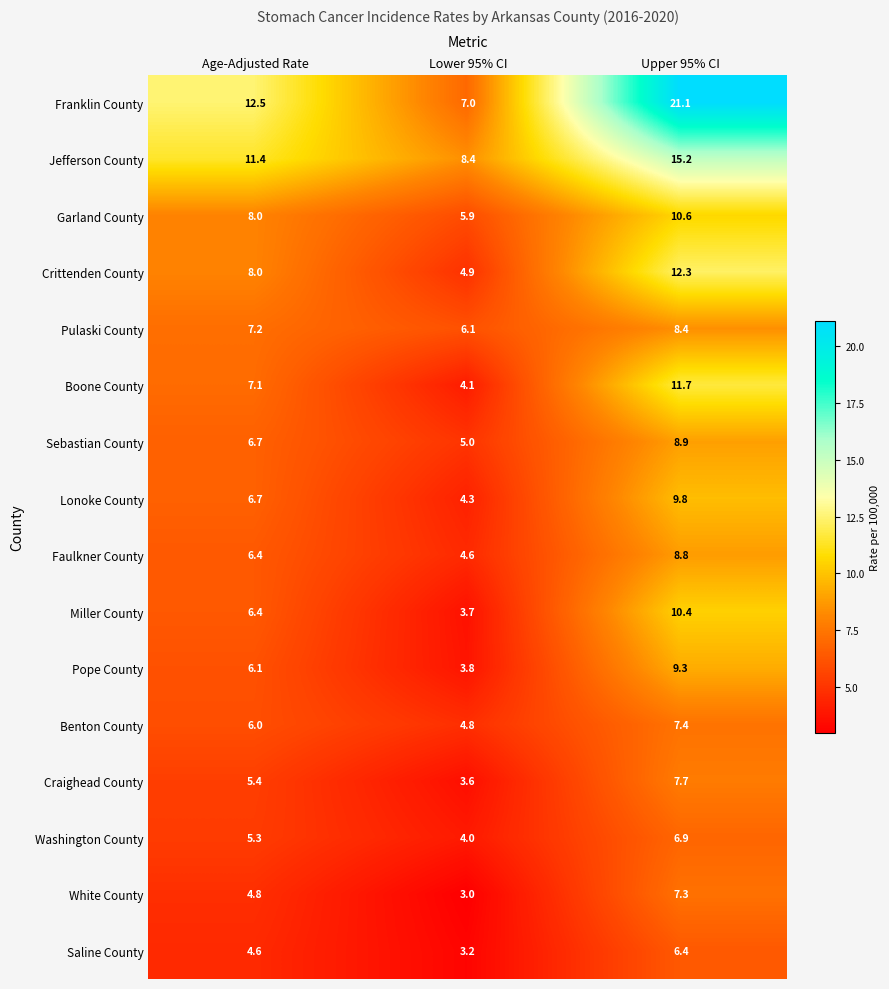

At Lower 95% CI, list the series in order from smallest to largest.

White County, Saline County, Craighead County, Miller County, Pope County, Washington County, Boone County, Lonoke County, Faulkner County, Benton County, Crittenden County, Sebastian County, Garland County, Pulaski County, Franklin County, Jefferson County